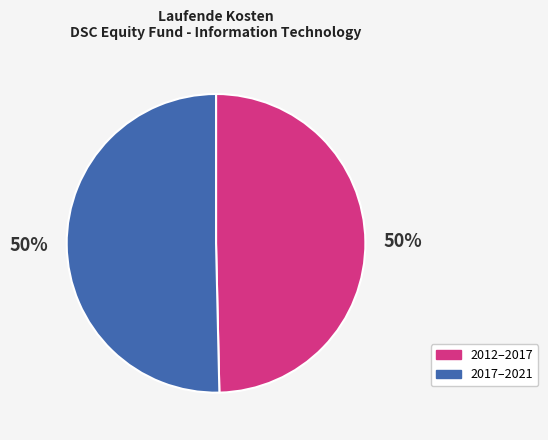

To the nearest percent, what is the average slice percentage?

50%